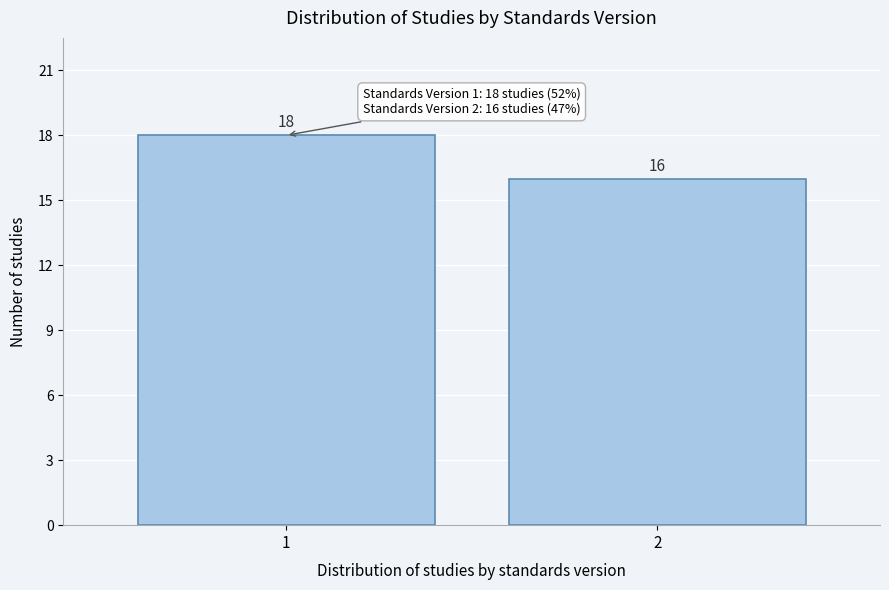

Reading right to left, what are all the values shown in this chart?

16	18